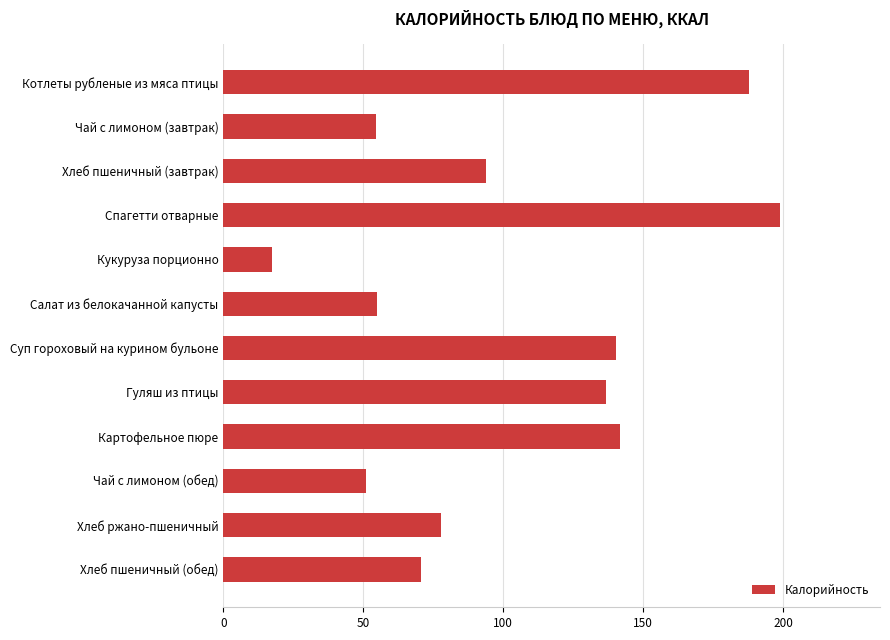

What is the difference between the maximum and minimum values?

181.5